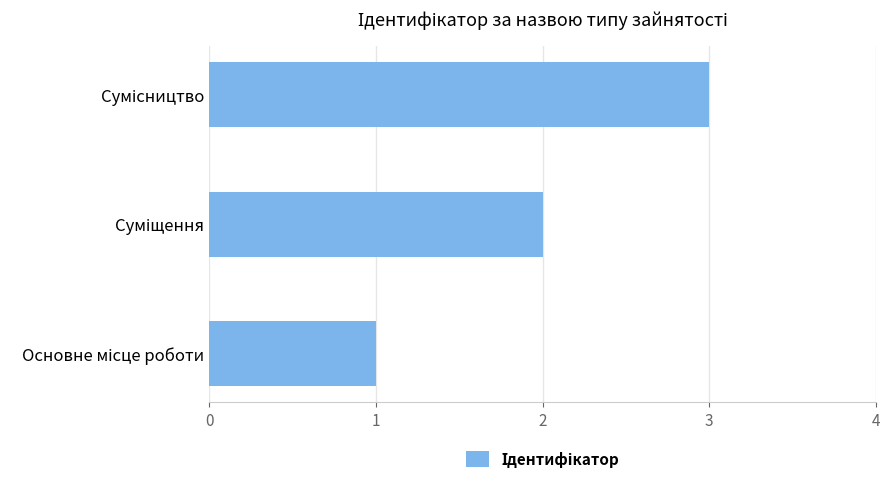

What is the sum of all values?

6